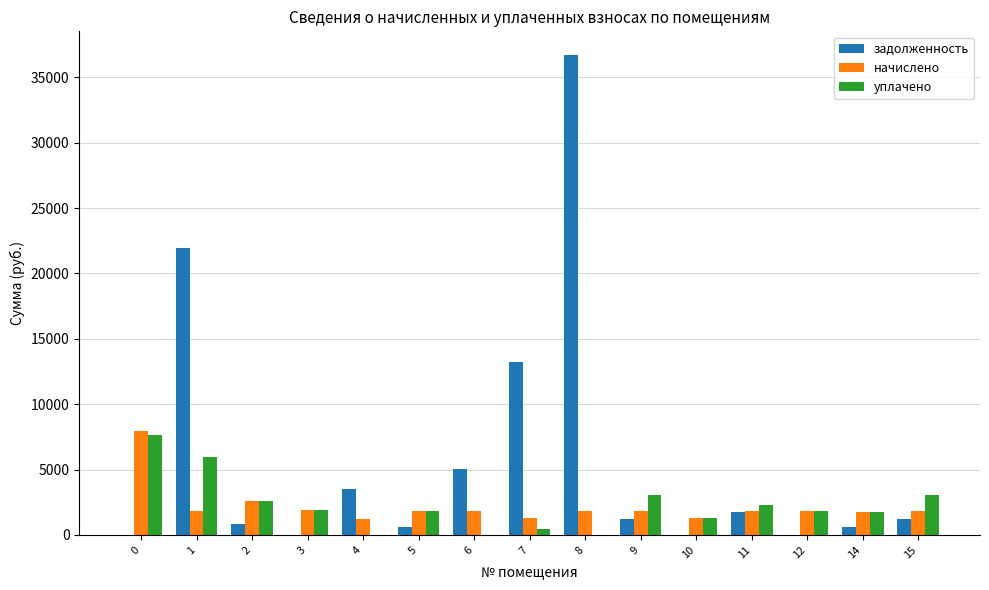

What are all the series names shown in the legend?

задолженность, начислено, уплачено